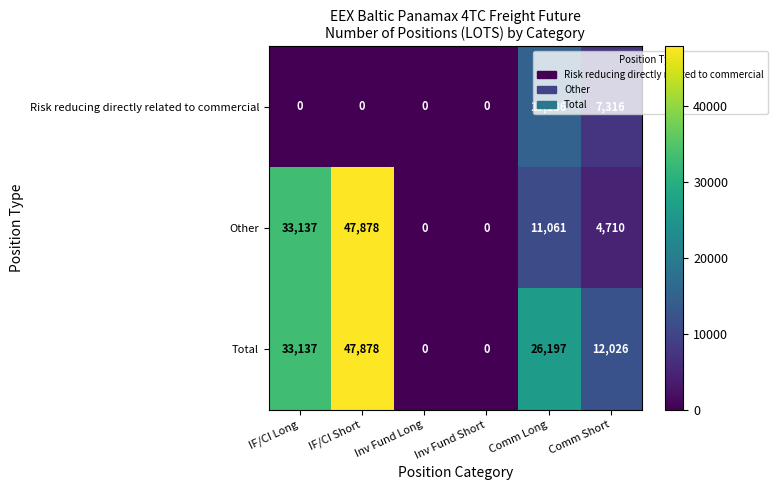

What is the difference between the Total values at Comm Short and IF/CI Long?

21111